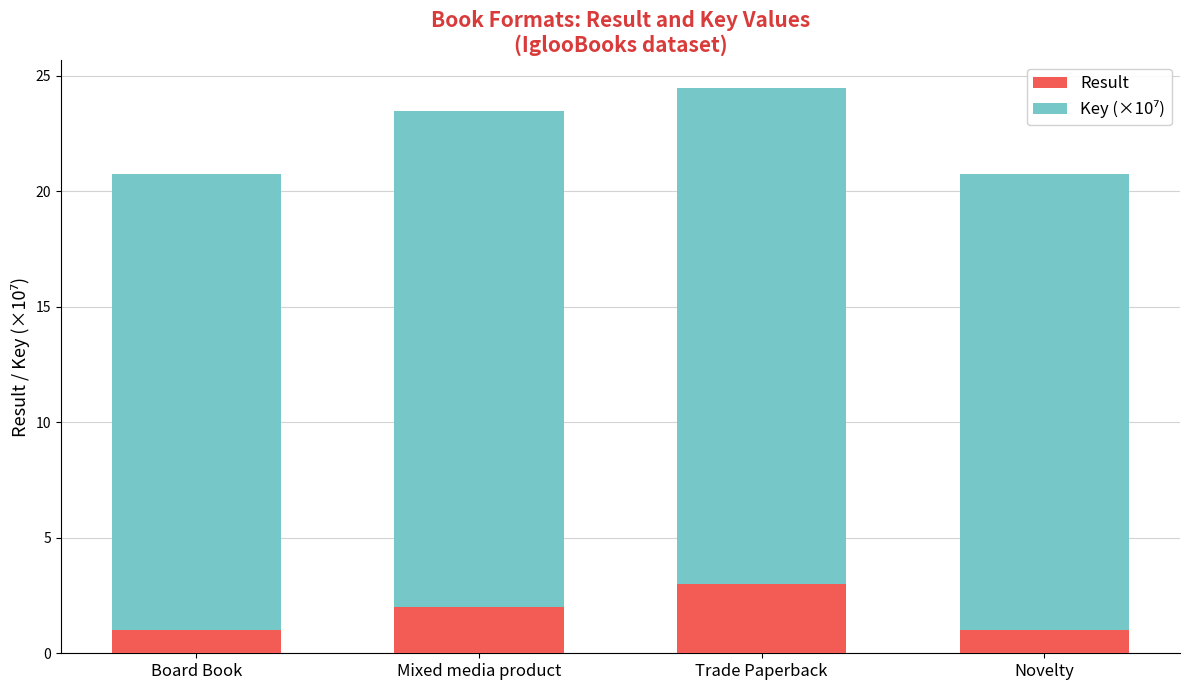

What is the maximum value for Result?

3.0